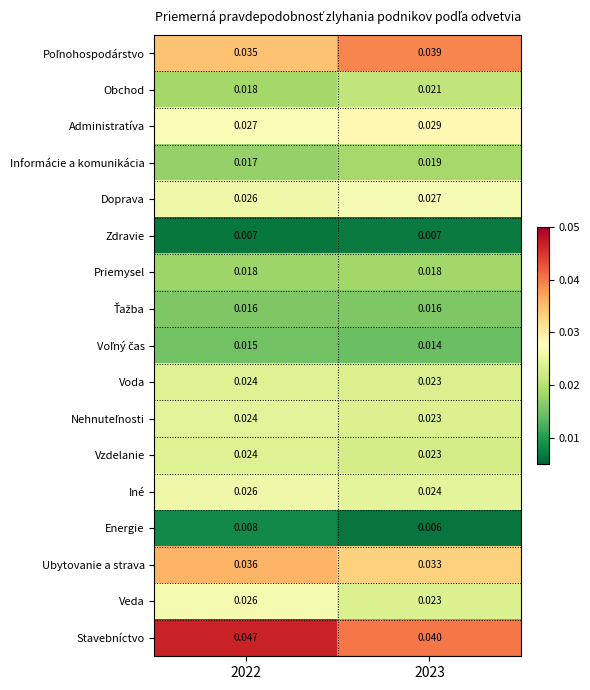

Between 2022 and 2023, which series saw the biggest shift?

Stavebníctvo